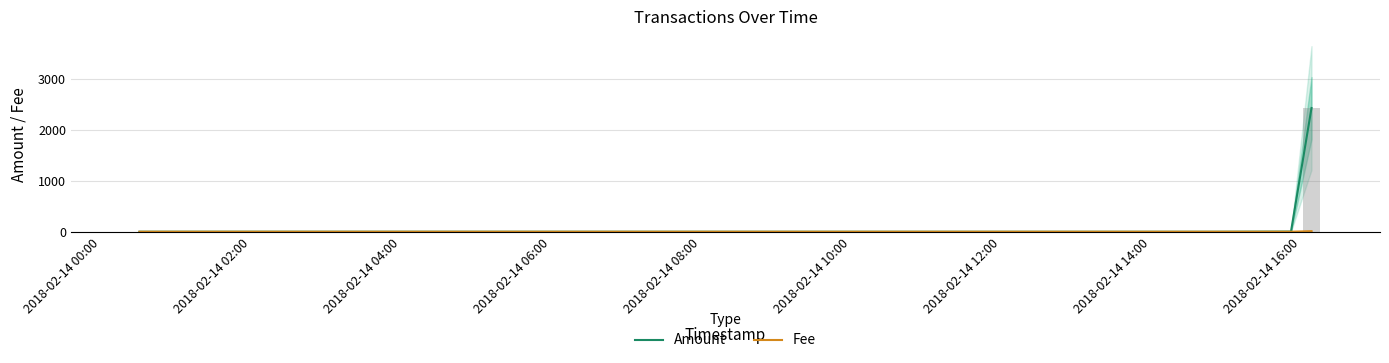

What are all the series names shown in the legend?

Amount, Fee